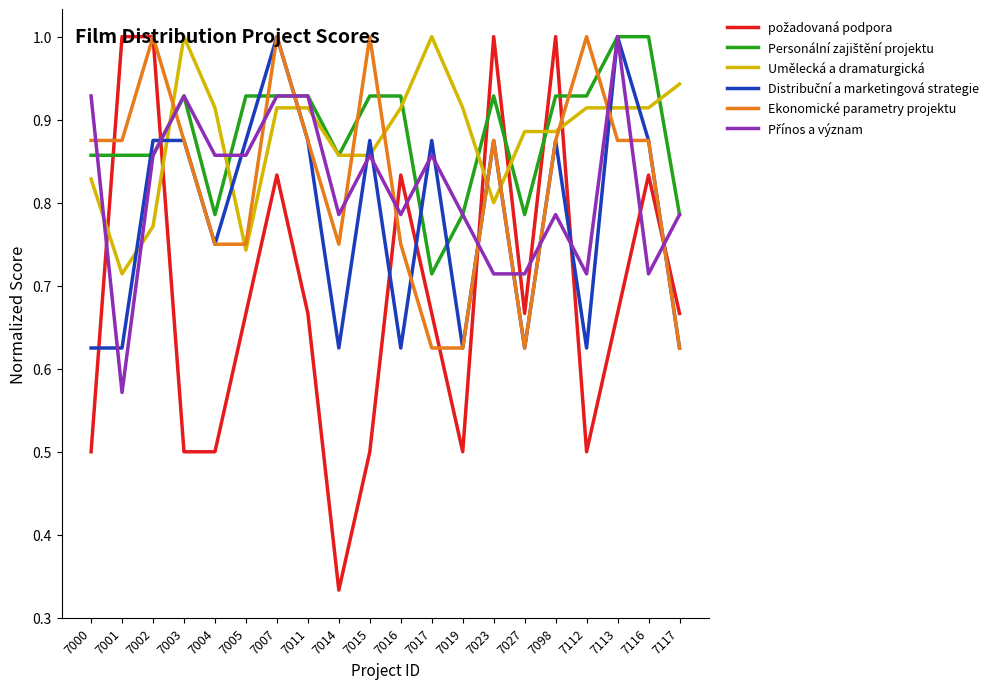

The value of Ekonomické parametry projektu at 7112 is 1.0. True or false?

True